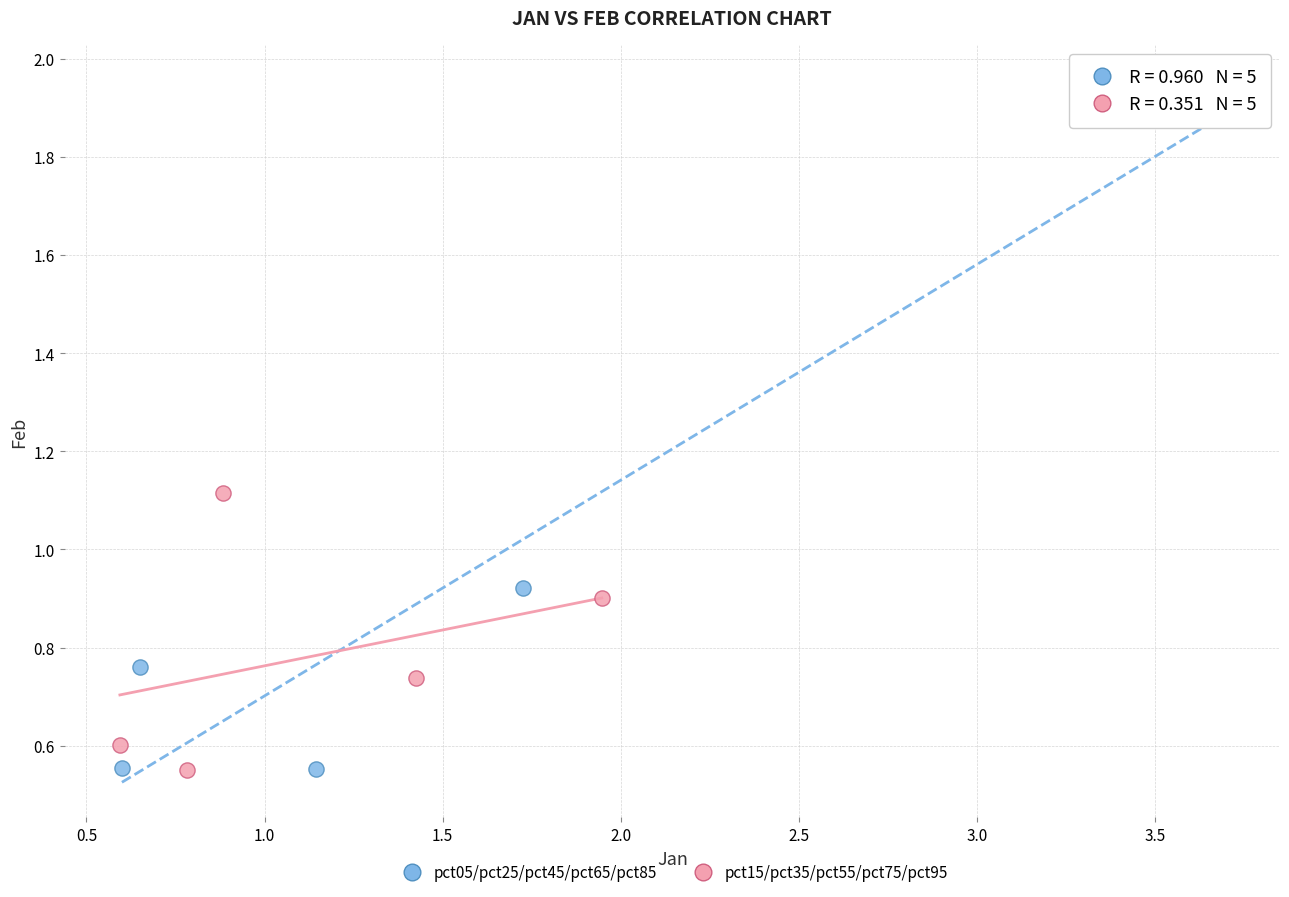

Which series reaches the maximum Y coordinate?

pct05/pct25/pct45/pct65/pct85